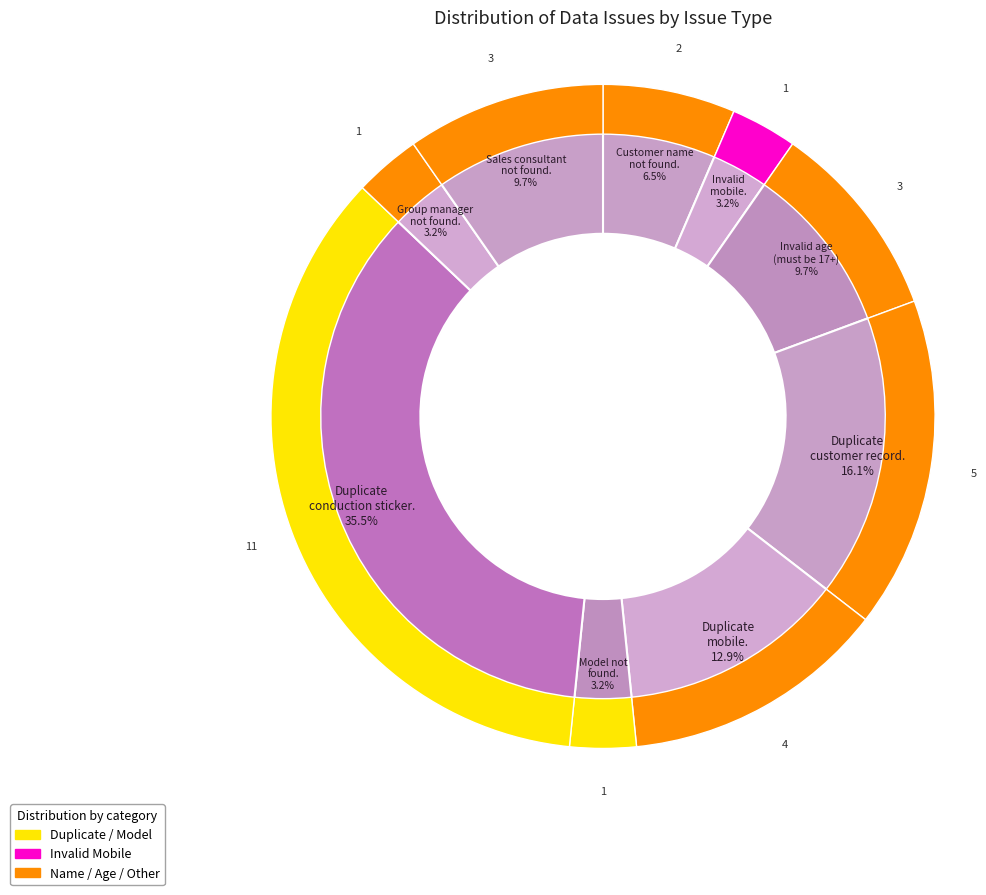

How many segments does this pie chart have?

9